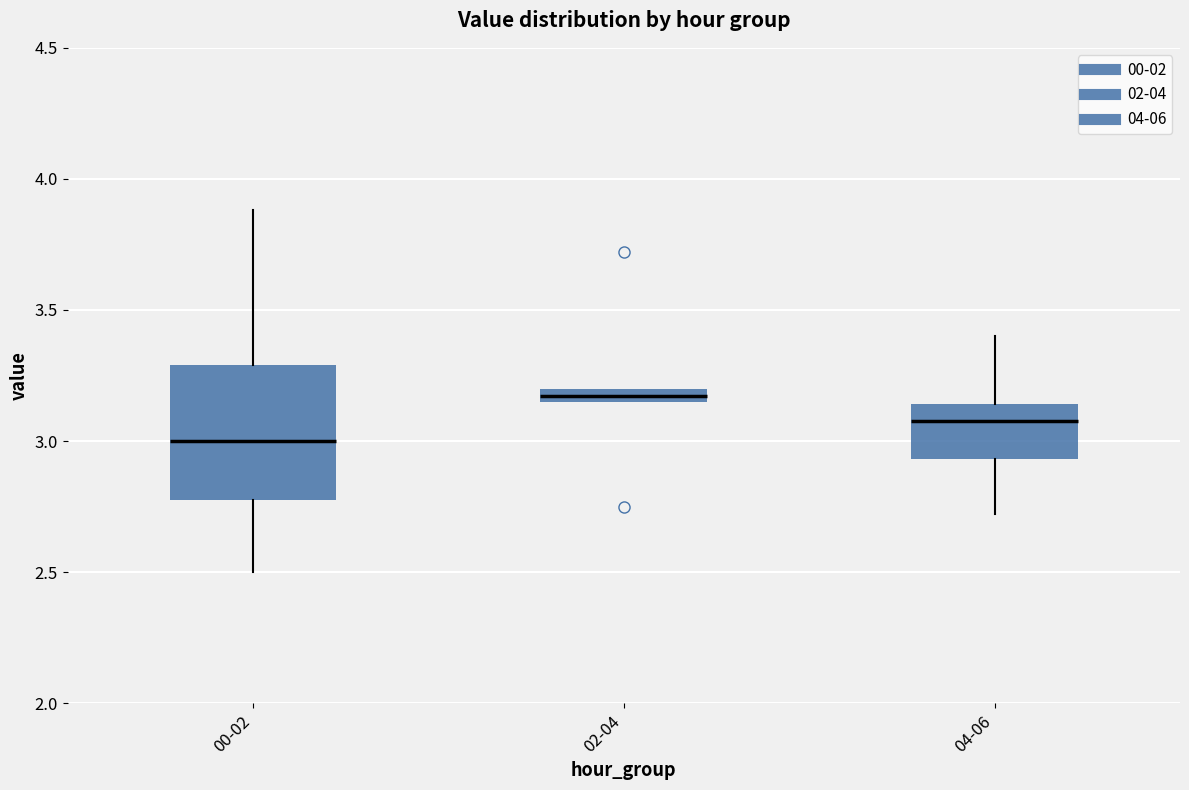

Comparing the boxes themselves (not the whiskers), which one is the tallest?

00-02